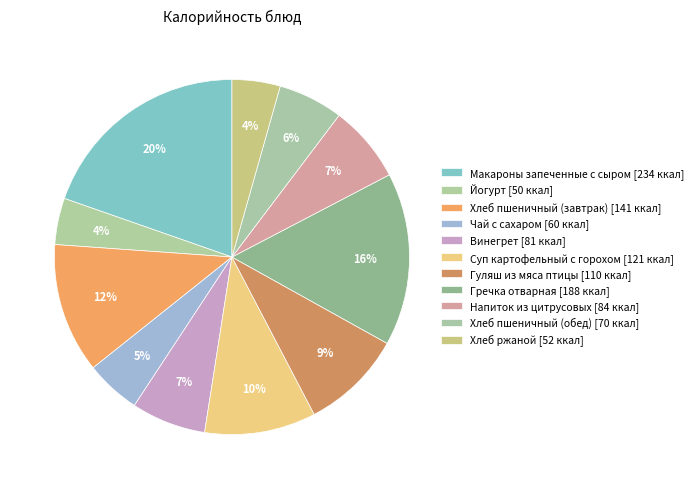

Is the sum of Хлеб пшеничный (обед) and Макароны запеченные с сыром greater than half?

No